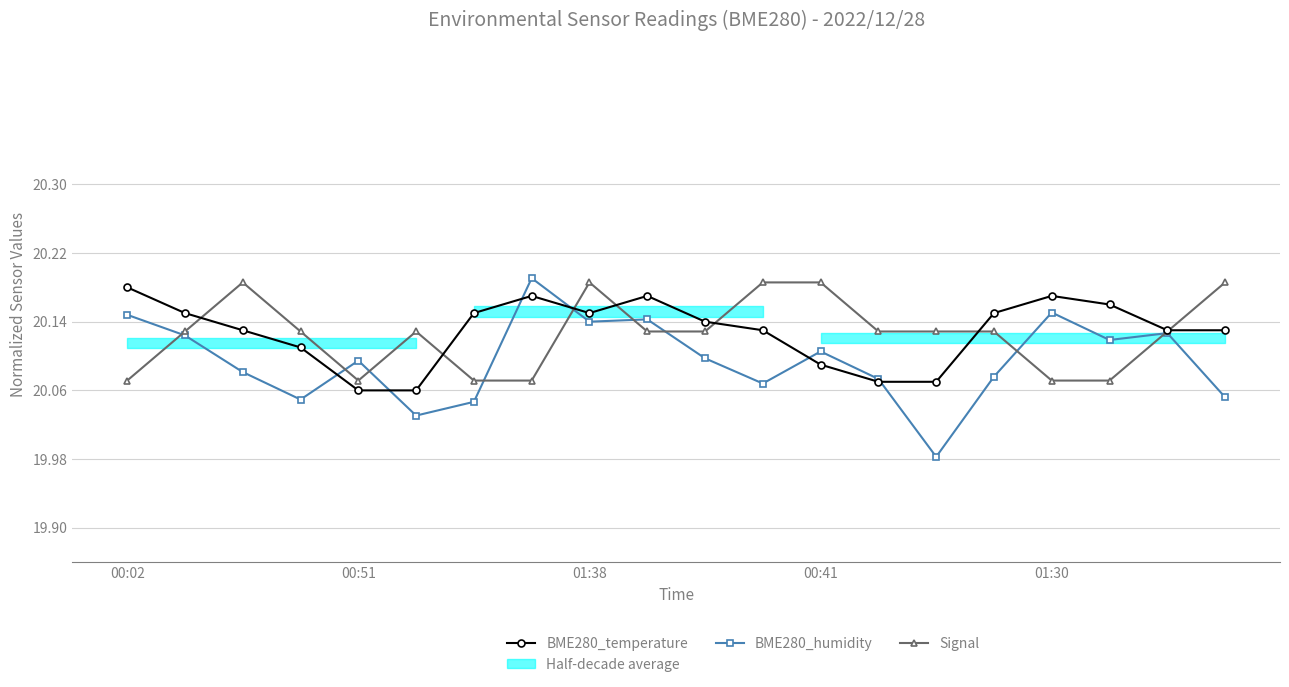

True or false: Signal and BME280_temperature intersect in this chart.

True